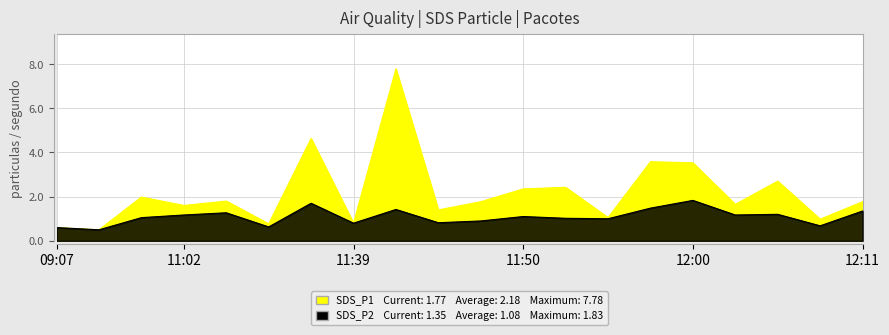

Where is SDS_P2 nearest to the value 1?

11:55